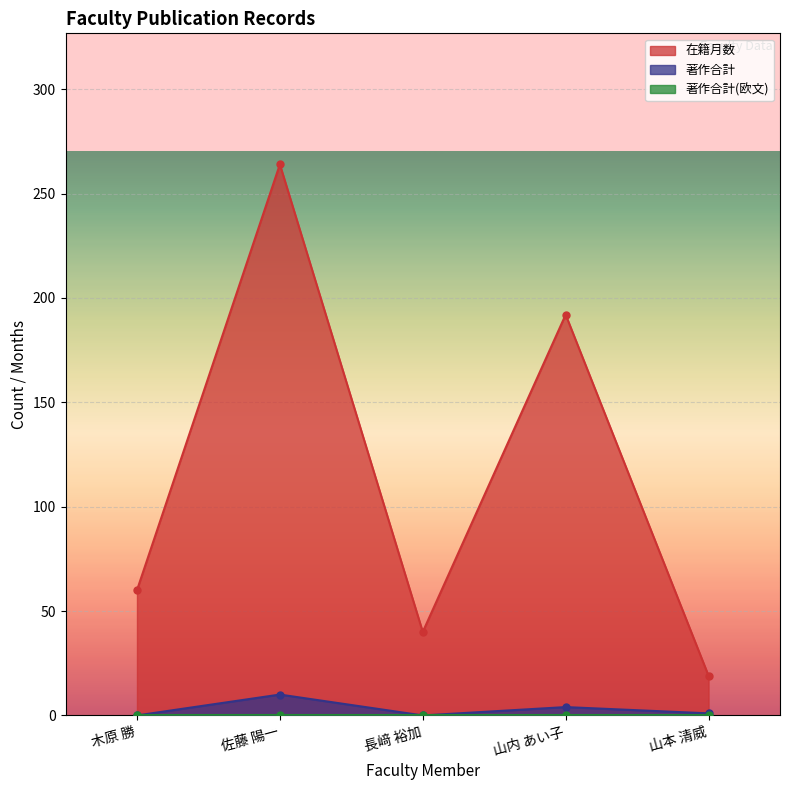

What is the spread (max minus min) of values at 木原 勝?

60